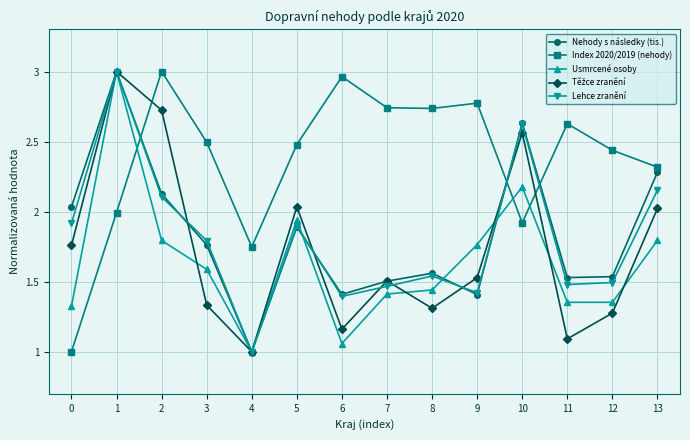

The Nehody s následky (tis.) series shows 2.7 at 0. True or false?

False